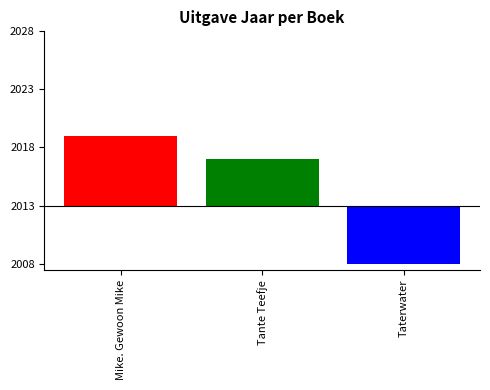

The chart shows a value of 533 at Mike. Gewoon Mike. True or false?

False